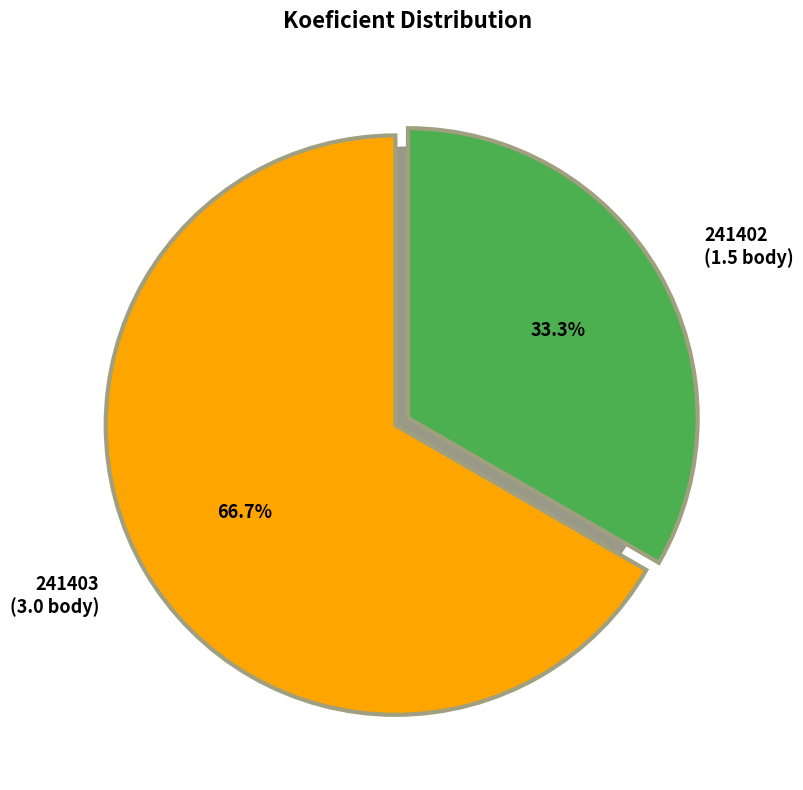

What percentage is the 241403 slice, to the nearest percent?

67%